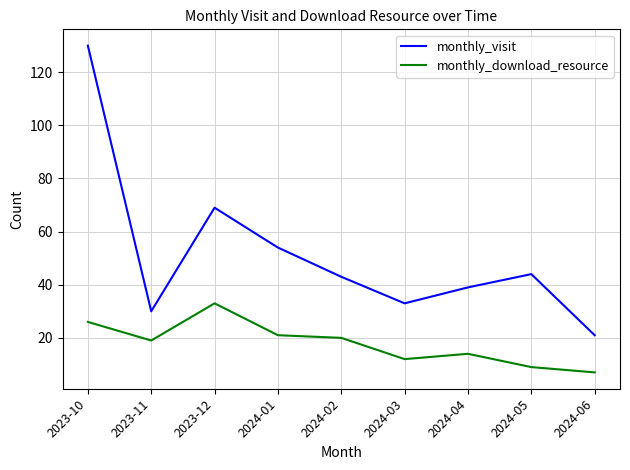

At which category is the sum across all series the highest?

2023-10